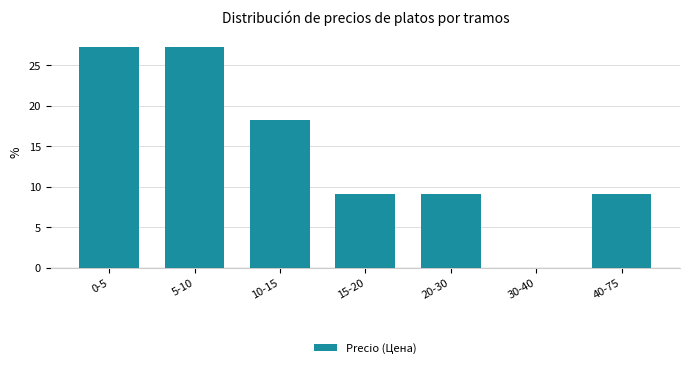

Reading left to right, transcribe all the data shown in this chart.

0-5=27.3	5-10=27.3	10-15=18.2	15-20=9.1	20-30=9.1	30-40=0.0	40-75=9.1